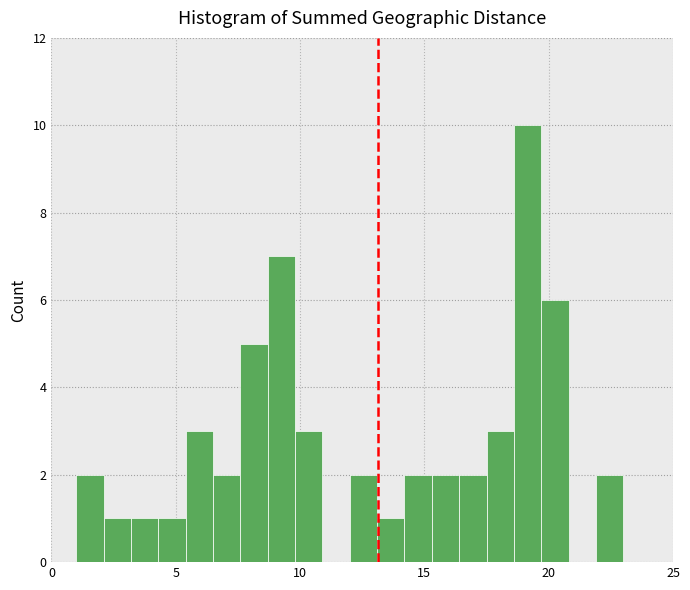

Read against the x-axis, roughly where is the centre of the tallest bar?

19.0